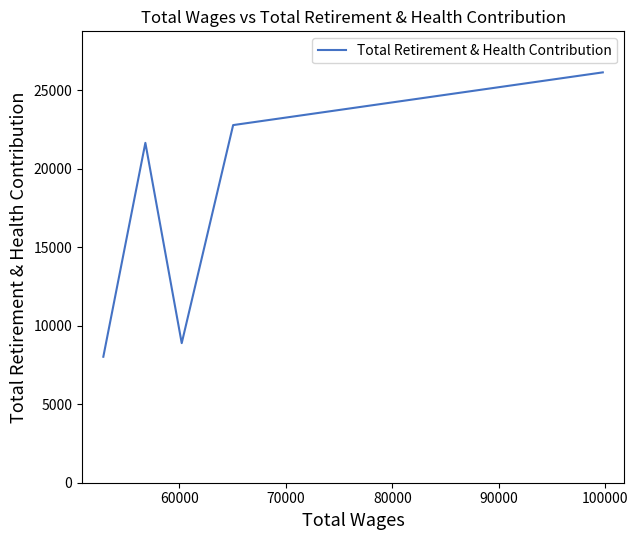

What is the sum of all values?

87437